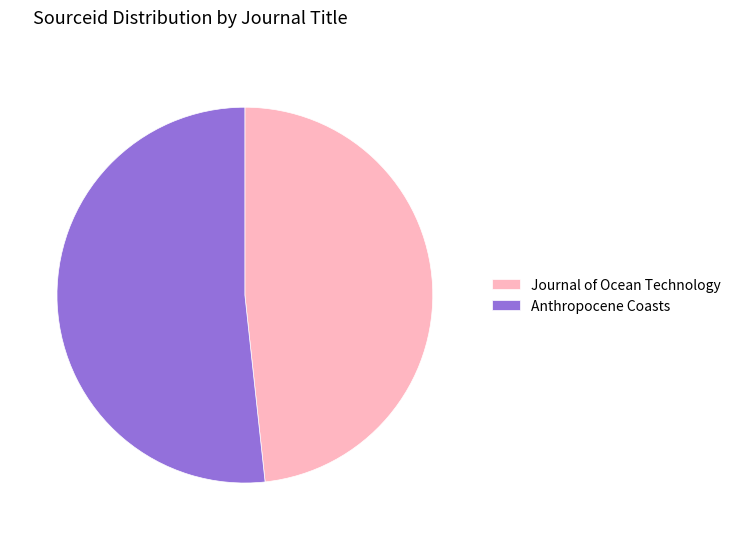

Which slice represents more than half of the pie?

Anthropocene Coasts